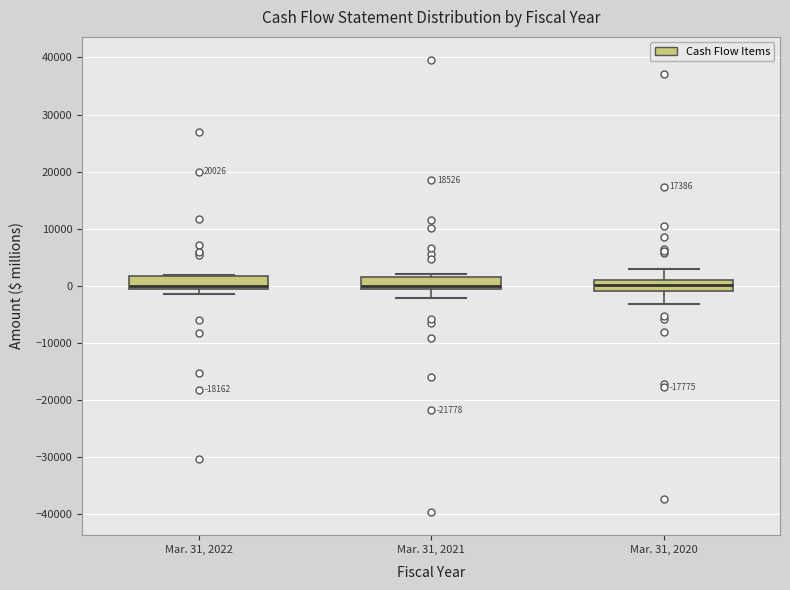

Reading left to right, read every box against the y-axis: the position of its median line, the range the box covers, and the ends of its whiskers. The values are not printed on the chart, so give them approximately, as read against the axis.

Mar. 31, 2022: median 0, box -1000 to 2000, whiskers -1000 (just below the box's lower edge) to 2000
Mar. 31, 2021: median 0, box -1000 to 1000, whiskers -2000 to 2000
Mar. 31, 2020: median 0, box -1000 to 1000, whiskers -3000 to 3000